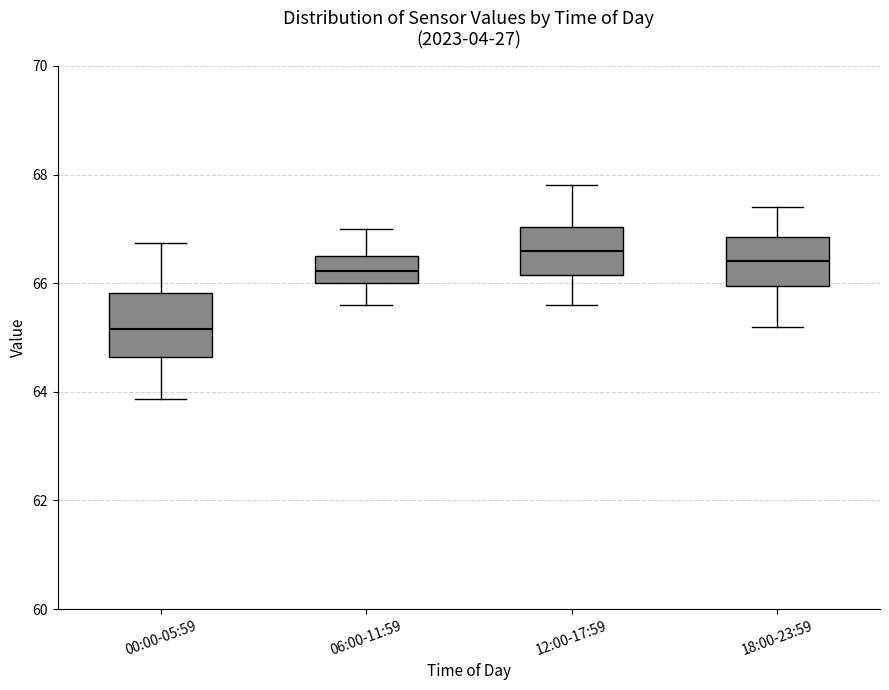

Reading left to right, transcribe this box plot: for each box, give where its median line is, the range the box spans, and where its two whiskers end, as read against the y-axis. The values are not printed on the chart, so give them approximately, as read against the axis.

00:00-05:59: median 65.2, box 64.6 to 65.8, whiskers 63.8 to 66.8
06:00-11:59: median 66.2, box 66.0 to 66.6, whiskers 65.6 to 67.0
12:00-17:59: median 66.6, box 66.2 to 67.0, whiskers 65.6 to 67.8
18:00-23:59: median 66.4, box 66.0 to 66.8, whiskers 65.2 to 67.4